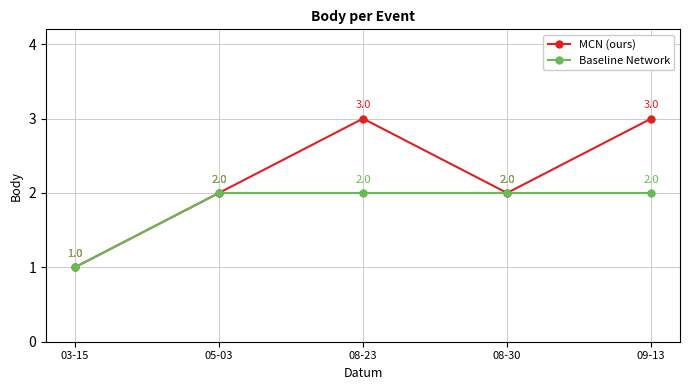

How many interior local valleys does the MCN (ours) series have?

1